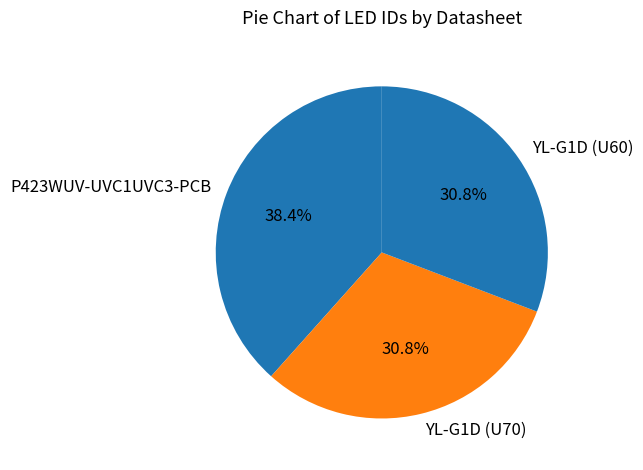

To the nearest percent, what percentage of the pie is P423WUV-UVC1UVC3-PCB?

38%